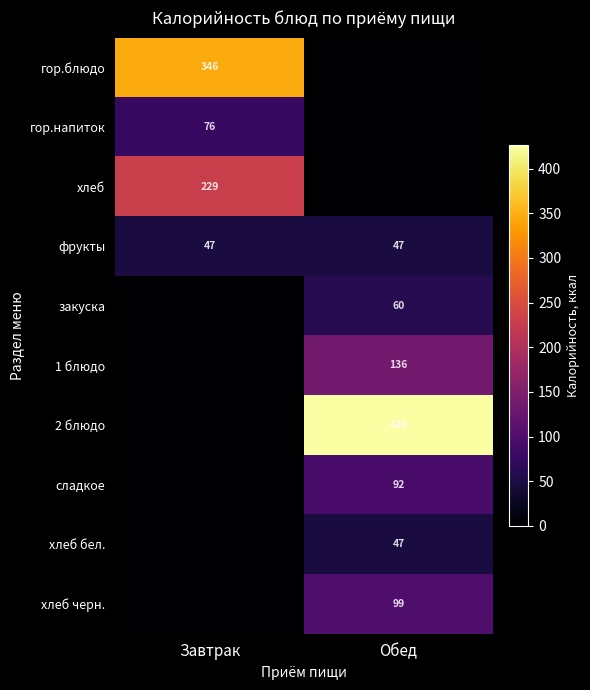

What is the average value of the фрукты series?

47